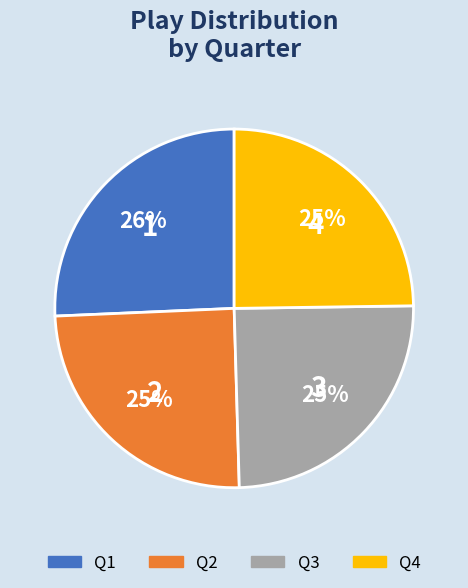

Approximately how many times larger is the value at Q2 compared to Q4?

1.0